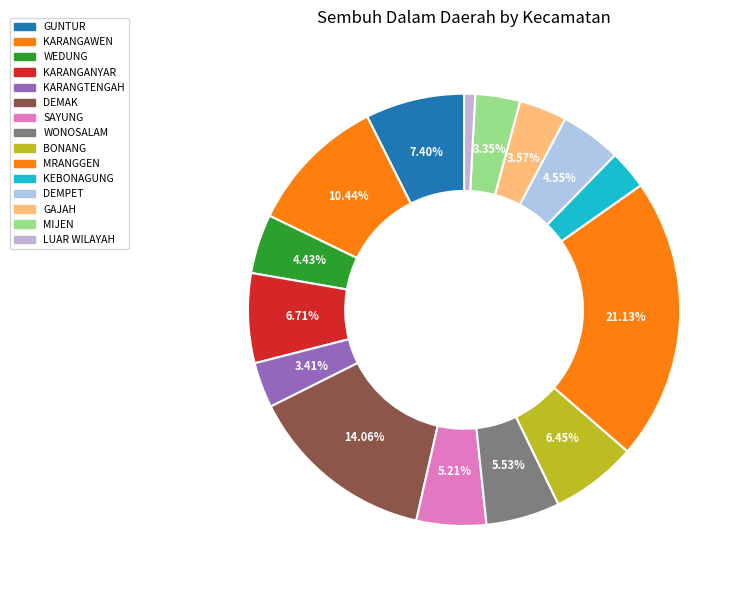

Which slice is the largest?

MRANGGEN